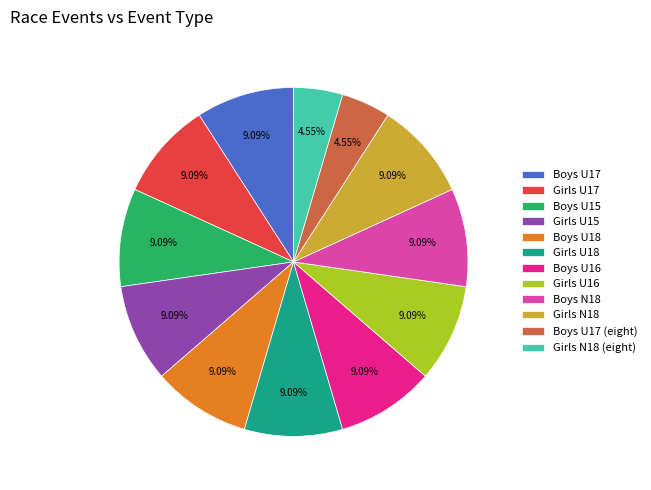

Approximately how many times larger is the value at Boys U15 compared to Girls U18?

1.0